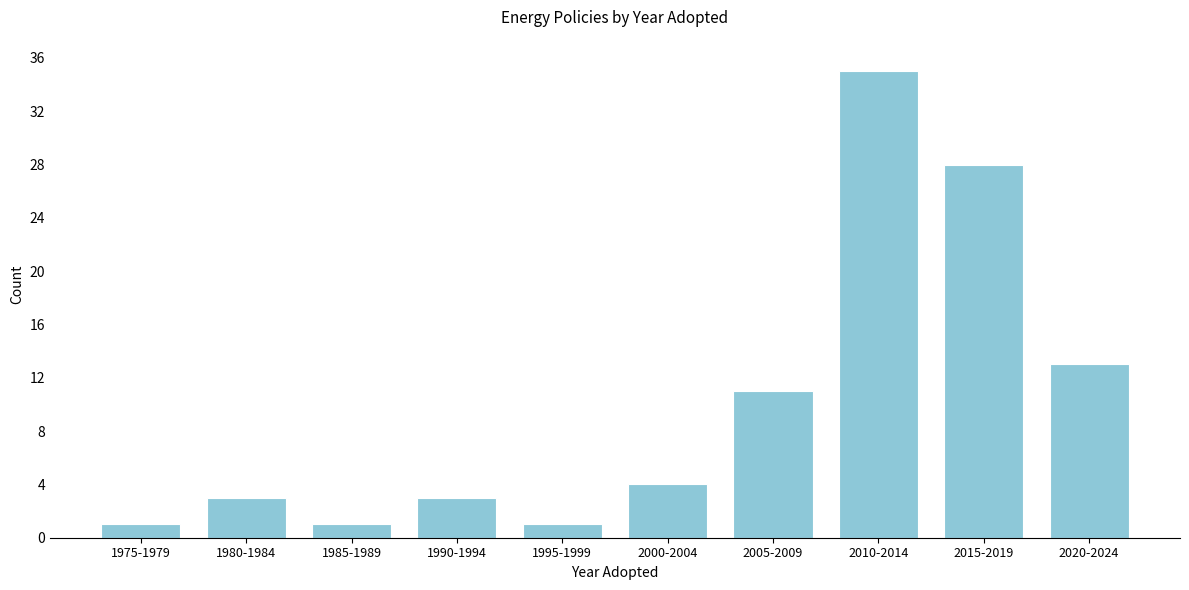

Reading left to right, list all the values displayed in this chart.

1975-1979=1	1980-1984=3	1985-1989=1	1990-1994=3	1995-1999=1	2000-2004=4	2005-2009=11	2010-2014=35	2015-2019=28	2020-2024=13